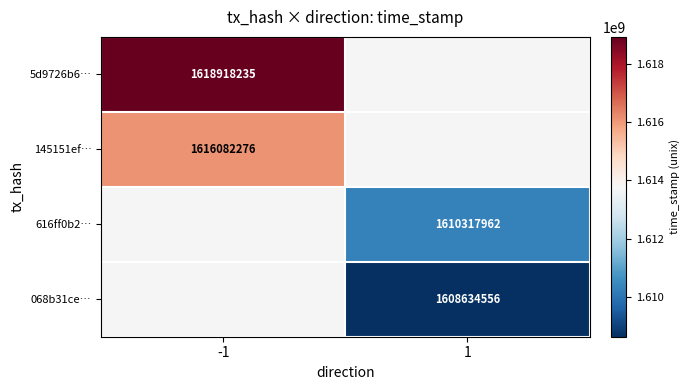

The value of 068b31ce… at 1 is 1608634556. True or false?

True